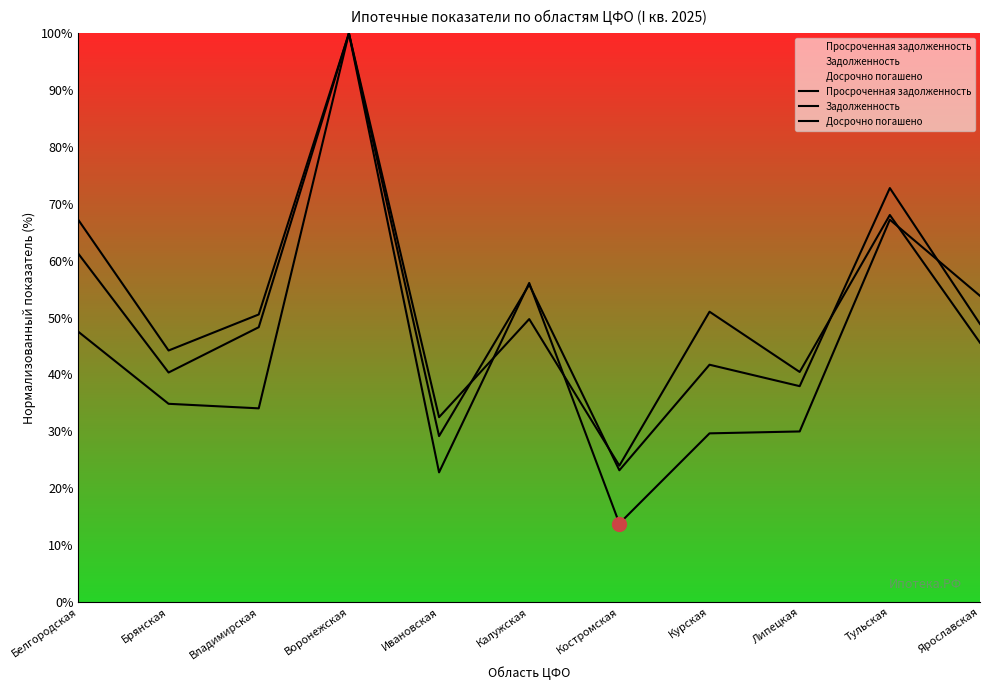

Which series has the largest total across all categories?

Досрочно погашено